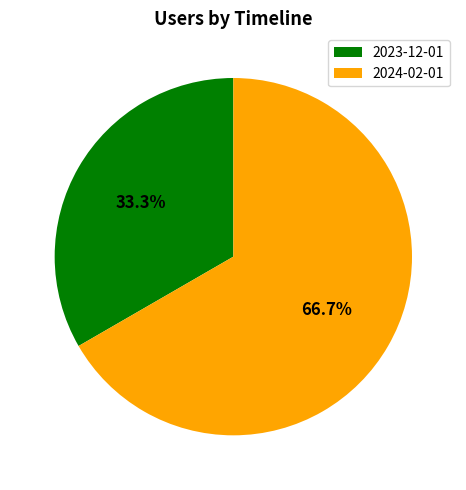

How many slices are in this pie chart?

2